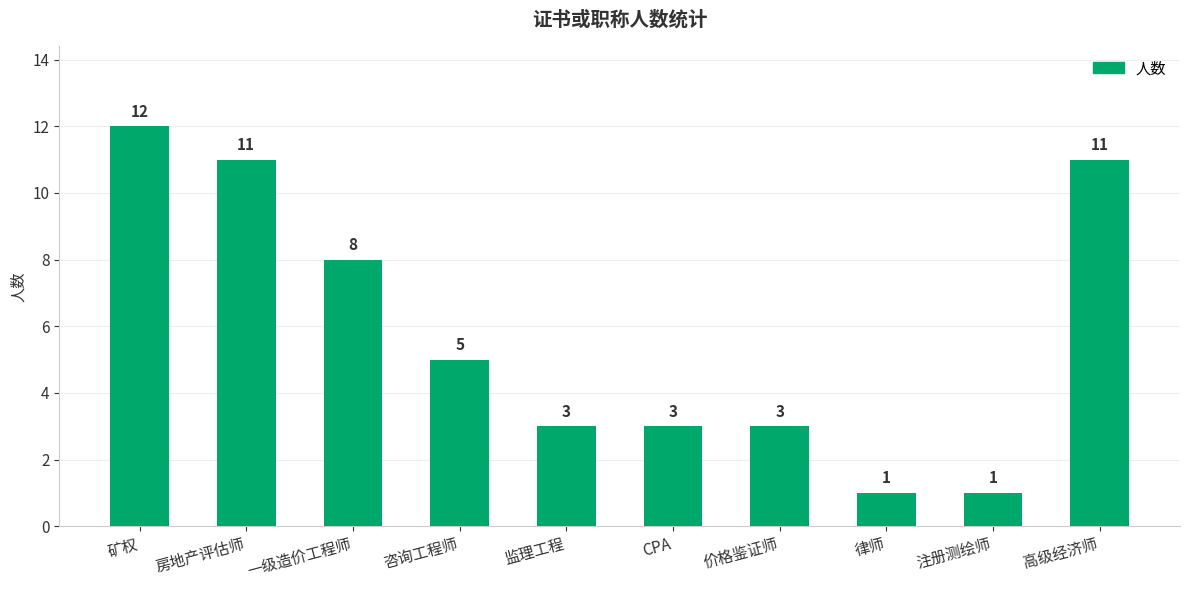

Between 一级造价工程师 and 律师, which is larger?

一级造价工程师